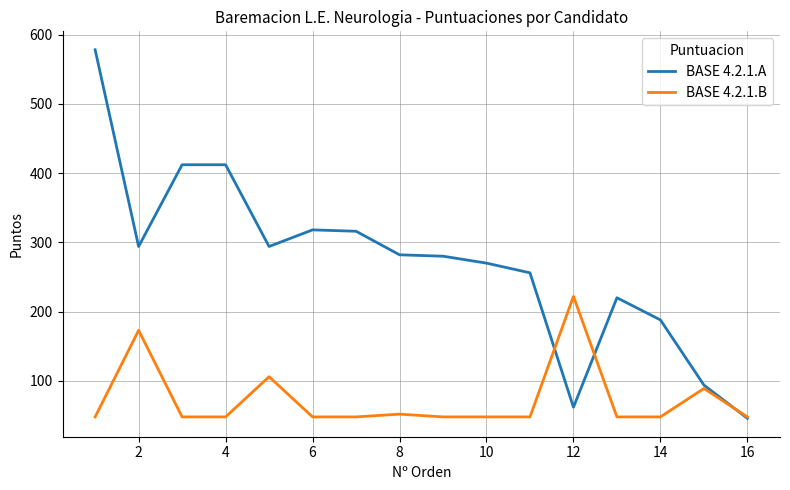

Which series has the widest spread of values?

BASE 4.2.1.A